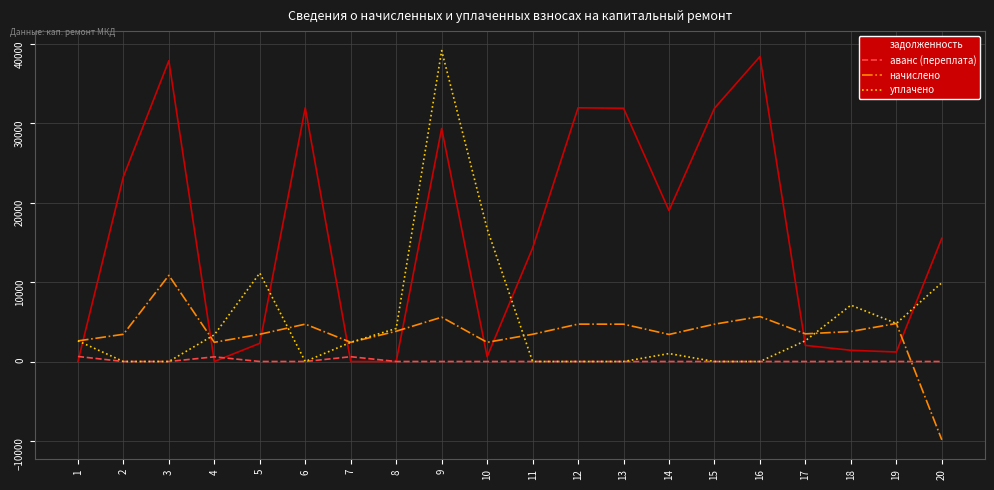

What is the sum of all задолженность values?

313175.8